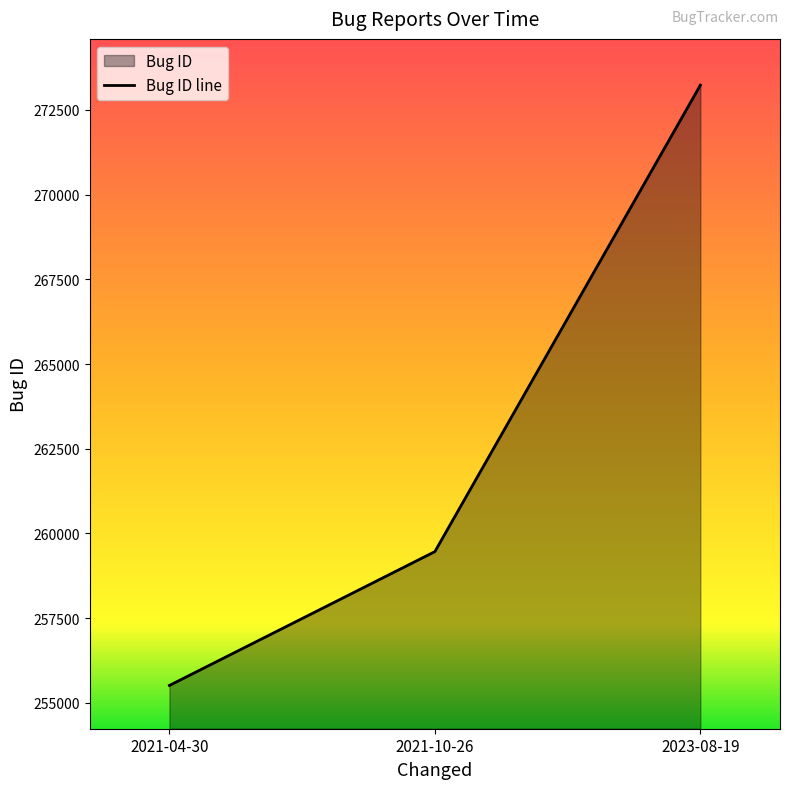

The chart shows a value of 273233 at 2023-08-19. True or false?

True